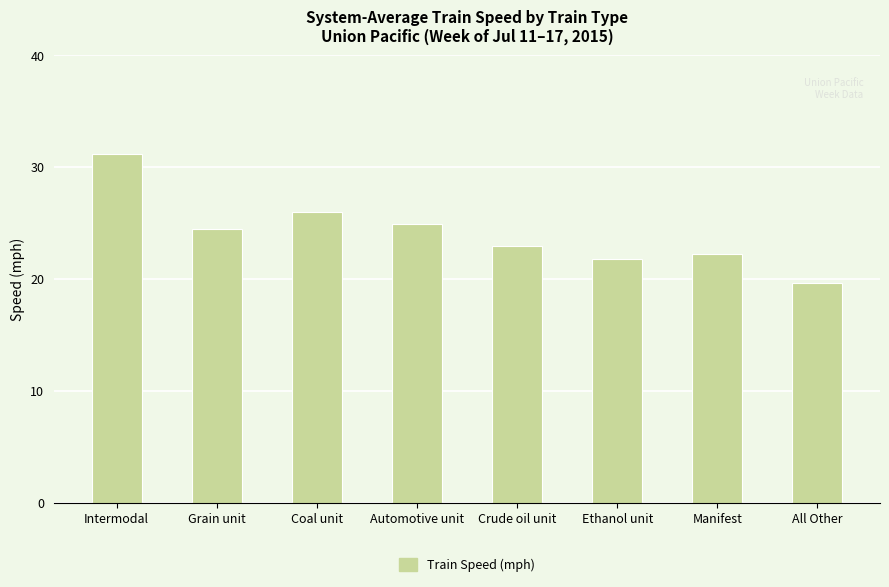

What is the ratio of the value at Crude oil unit to the value at Coal unit?

0.9